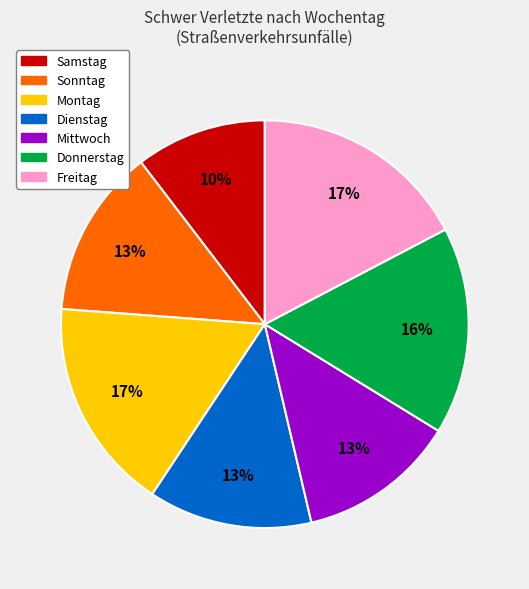

Which slice is the smallest?

Samstag